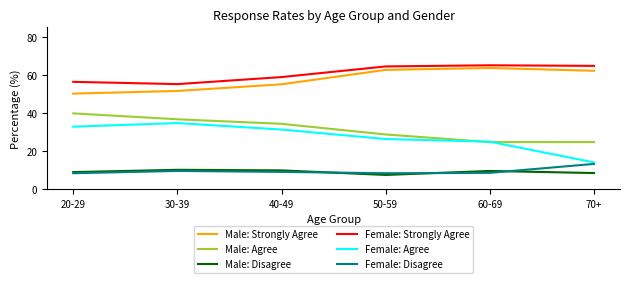

Which series has the widest spread of values?

Female: Agree